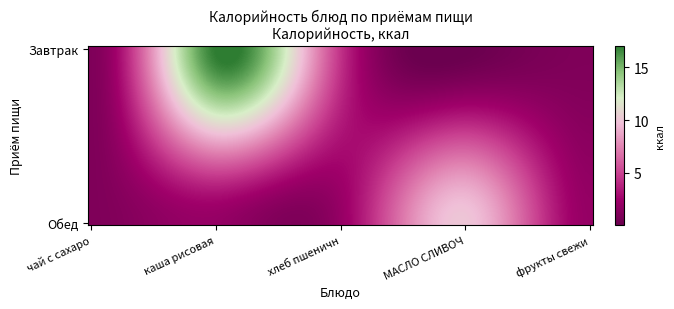

Reading left to right, extract all data points from this chart.

Завтрак: 1.0	17.0	4.4	0.0	1.0
Обед: 1.0	2.0	2.0	10.0	2.0